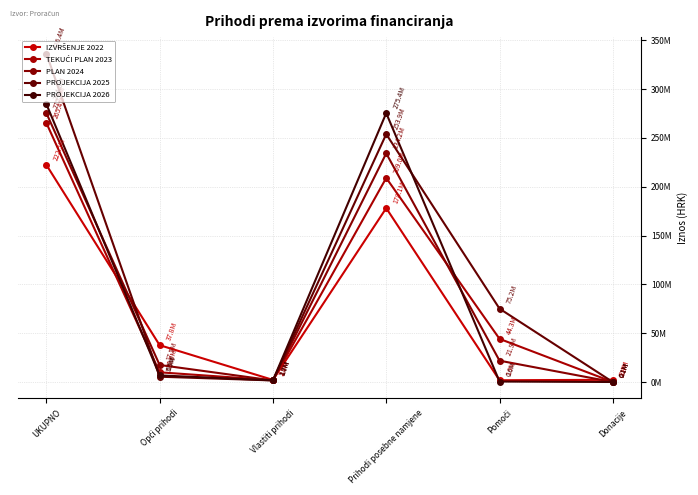

At how many categories does at least one series exceed 215131933?

2